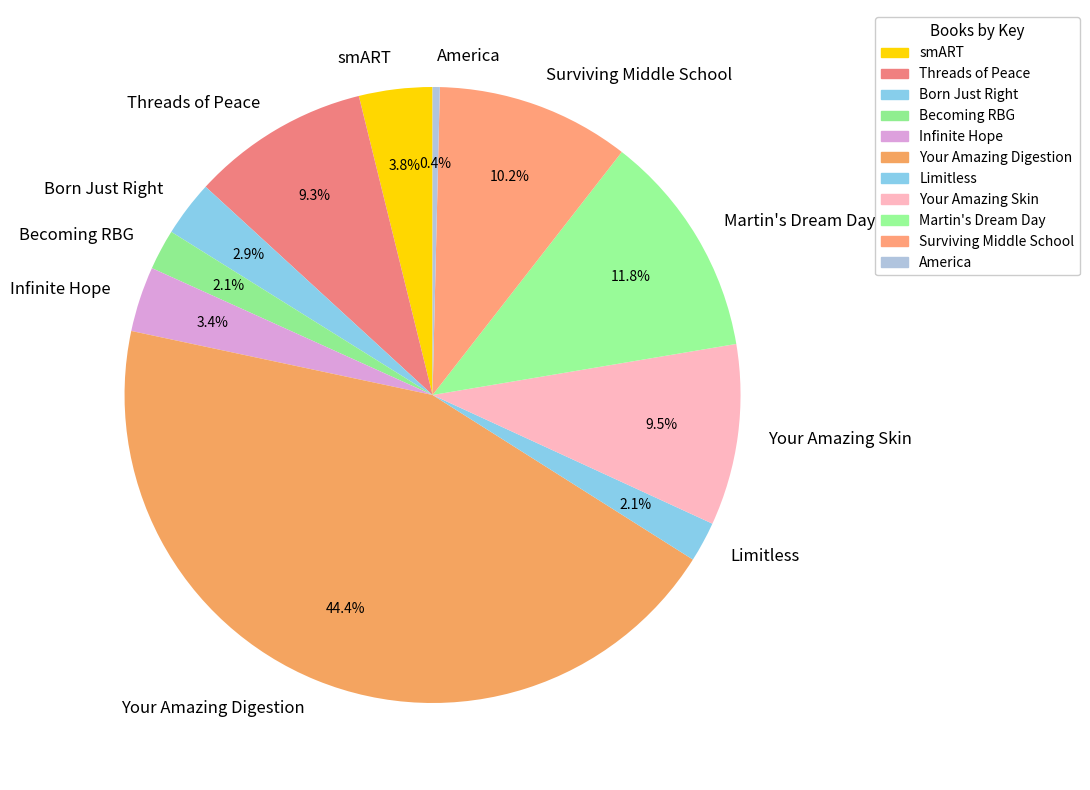

Does Surviving Middle School account for over 50% of the chart?

No